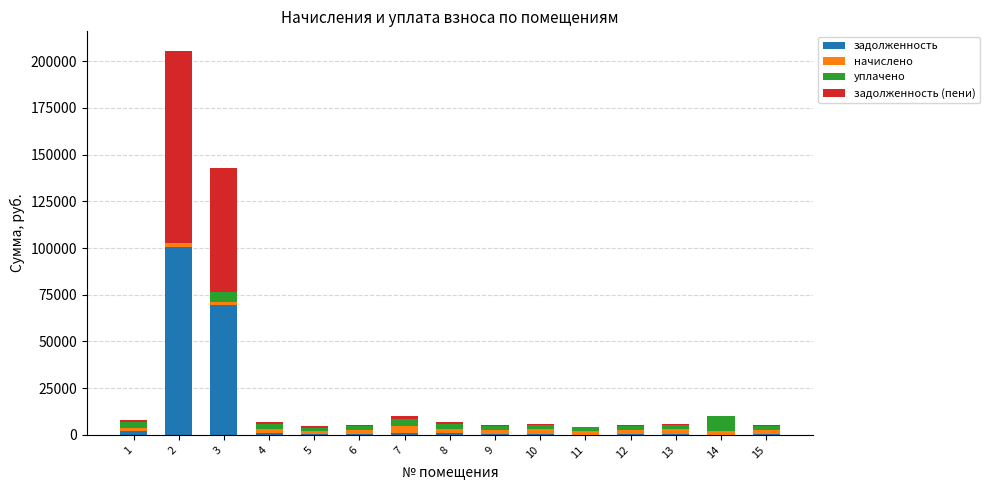

What is the highest value of the задолженность series?

100494.7